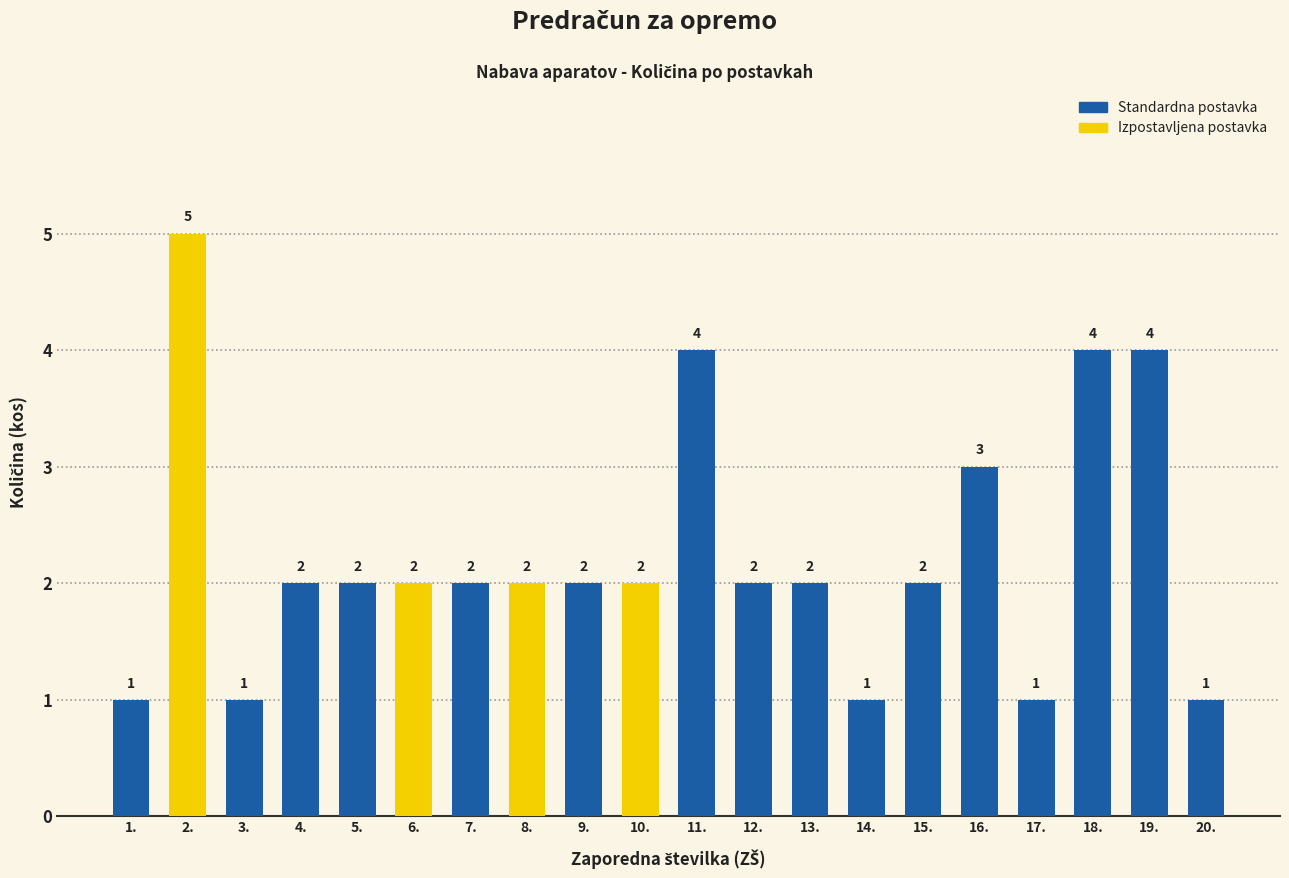

Is it true that the value at 15. is 2?

True